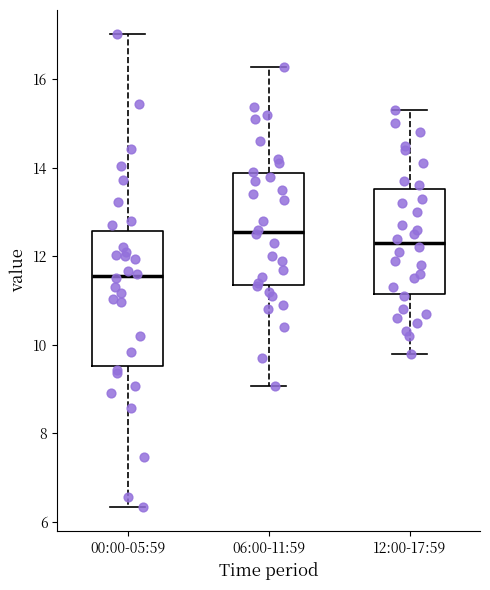

Comparing the boxes themselves (not the whiskers), which one is the tallest?

00:00-05:59